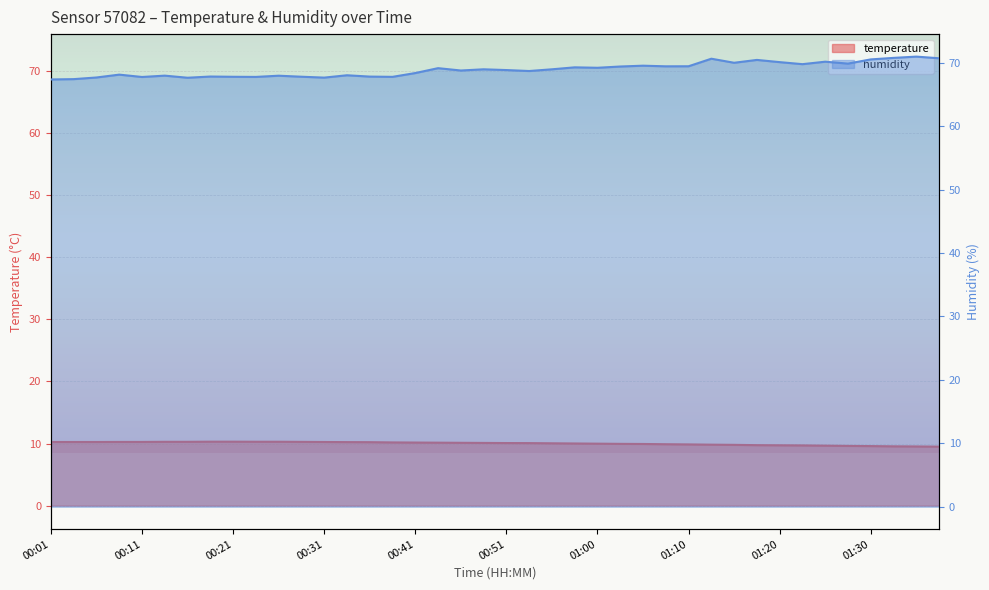

Which series has the widest spread of values?

humidity